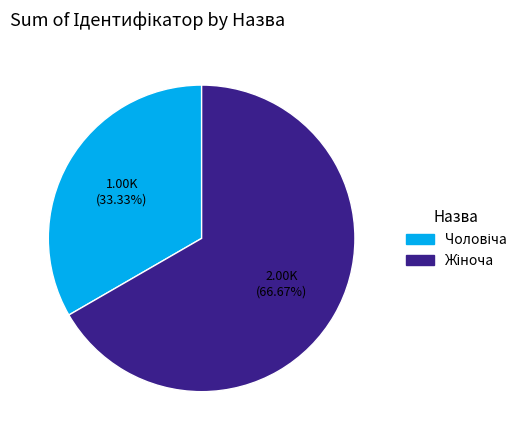

Combined, do Чоловіча and Жіноча account for over 50%?

Yes